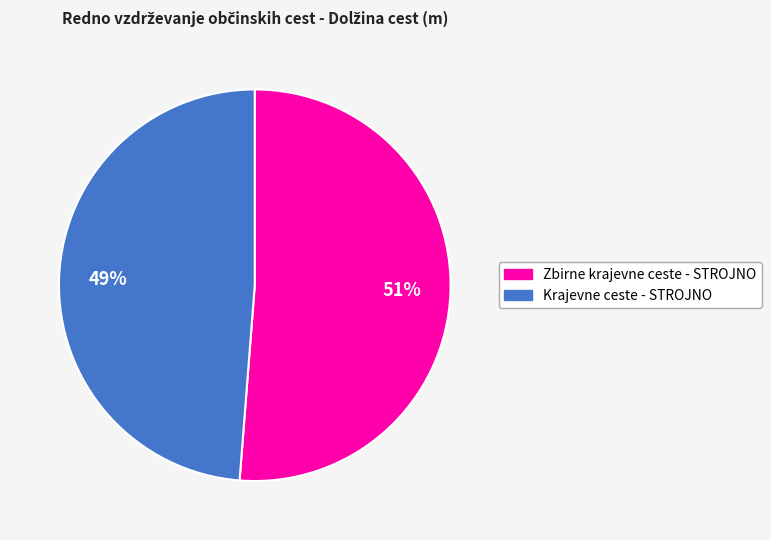

True or false: Krajevne ceste - STROJNO accounts for 49% of the total.

True